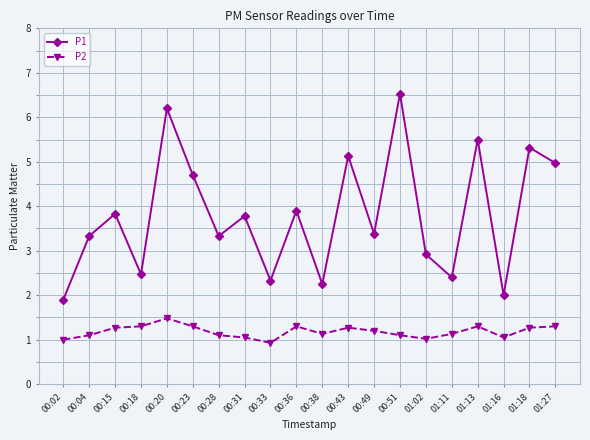

Is the value of P2 at 00:04 greater than the value of P1 at 00:28?

No